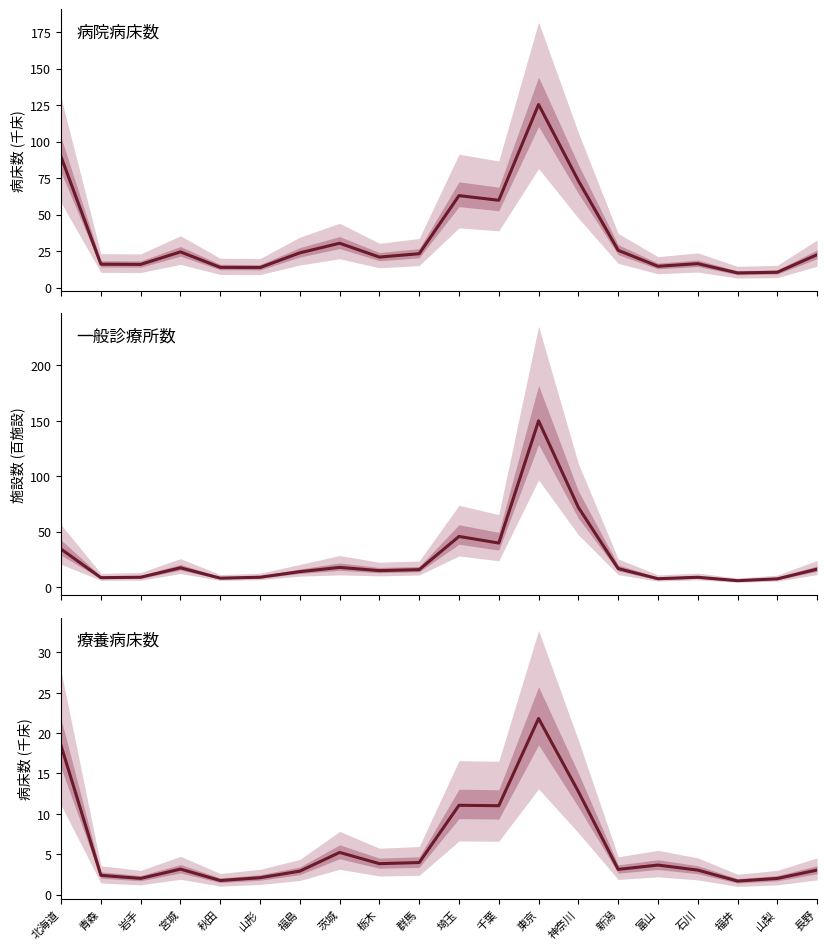

What is the label of the 16th point from the left?

富山